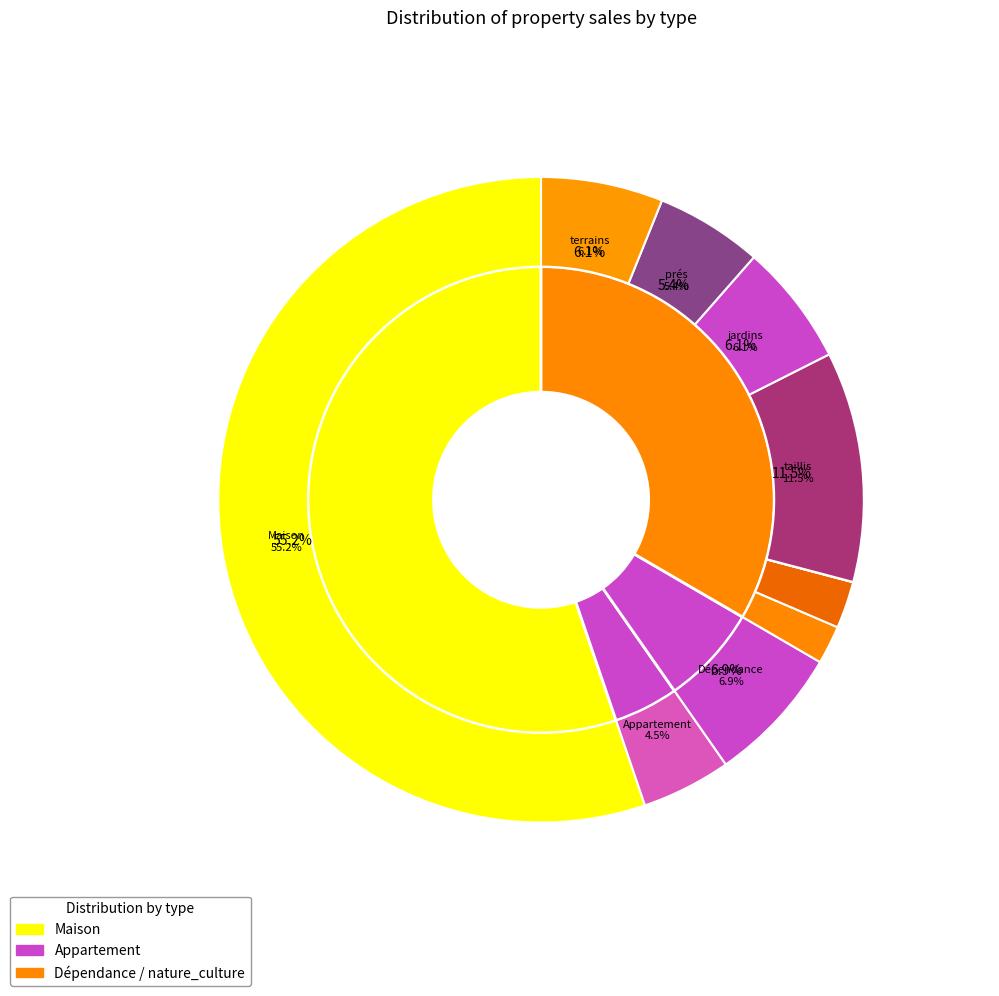

What is the change in value from Maison to prés?

-1145083